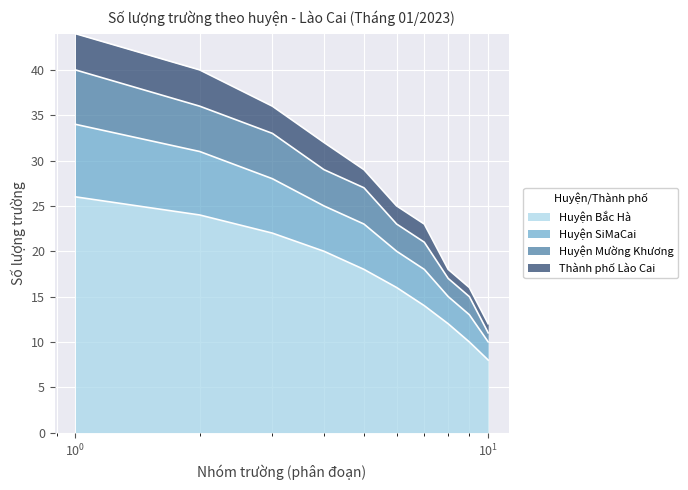

True or false: Huyện Bắc Hà has more than 1 points higher than both neighbors.

False